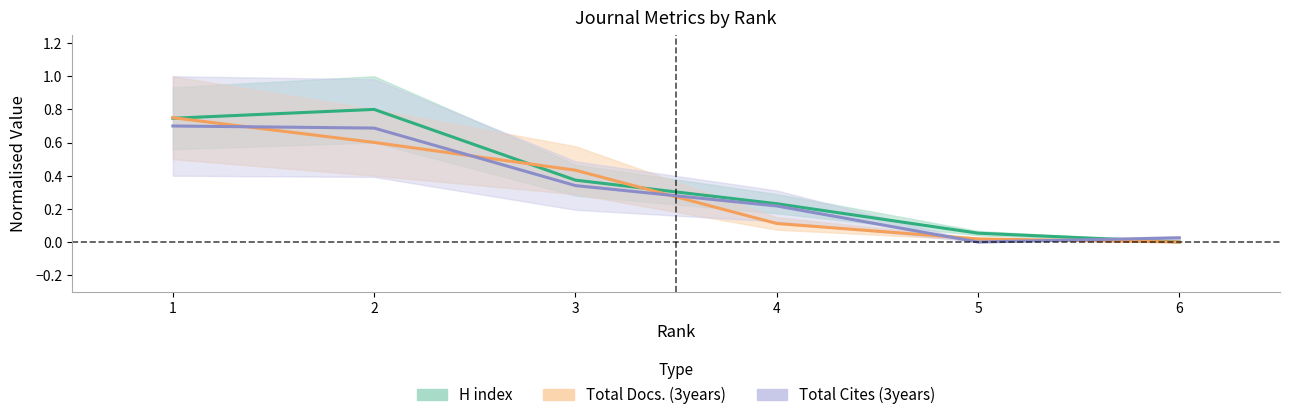

At how many categories does at least one series exceed 0?

6